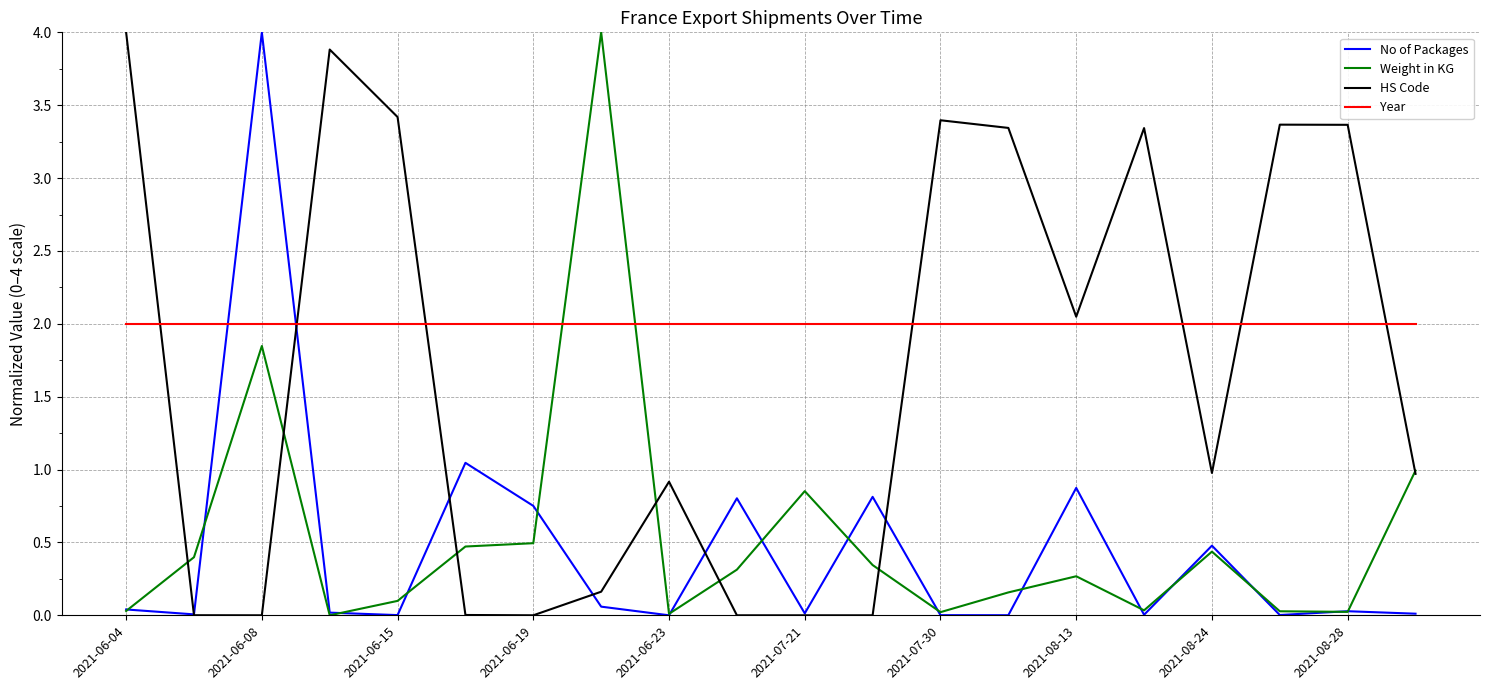

Which series has the largest total across all categories?

Year